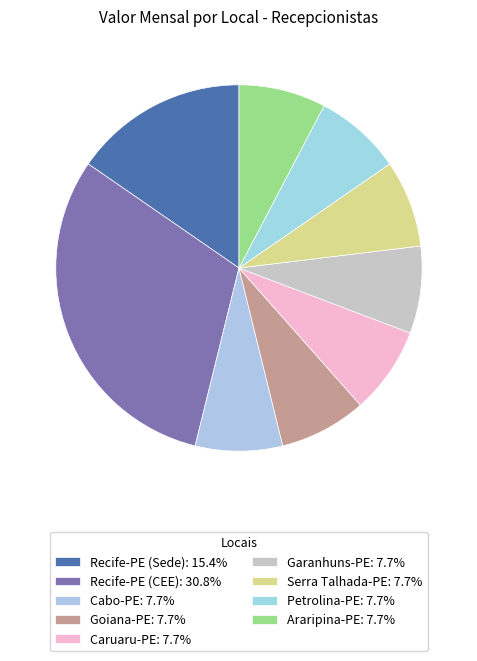

To the nearest percent, what portion does Serra Talhada-PE represent?

8%